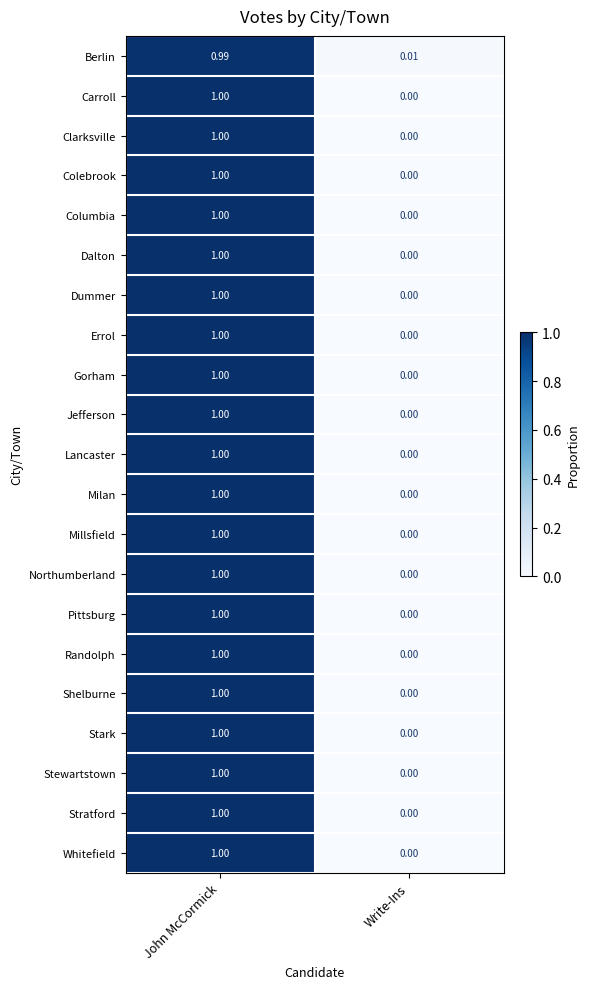

Rank the categories by Randolph value from lowest to highest.

Write-Ins, John McCormick